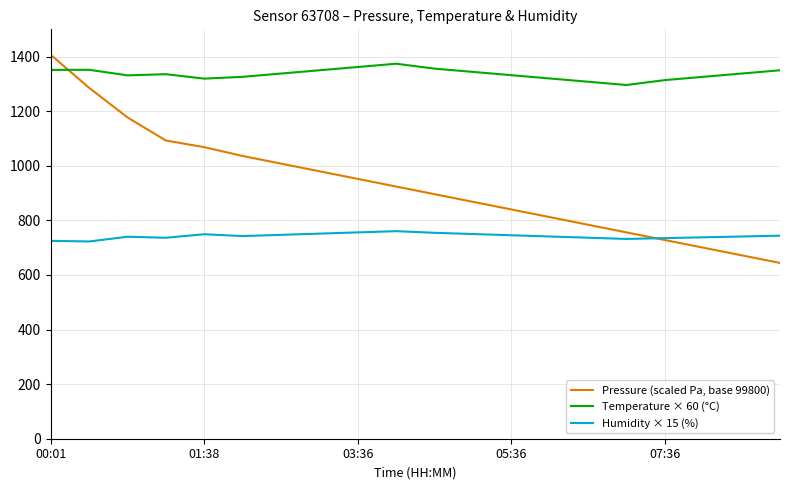

Which series has the largest range (max minus min)?

Pressure (scaled Pa, base 99800)